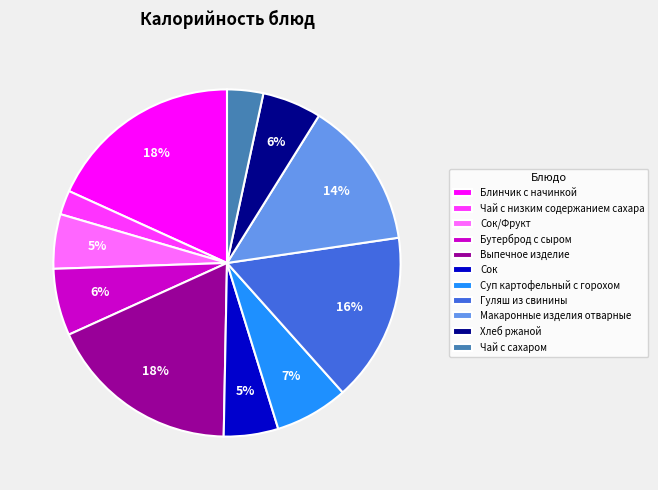

Which has a higher value, Чай с низким содержанием сахара or Выпечное изделие?

Выпечное изделие